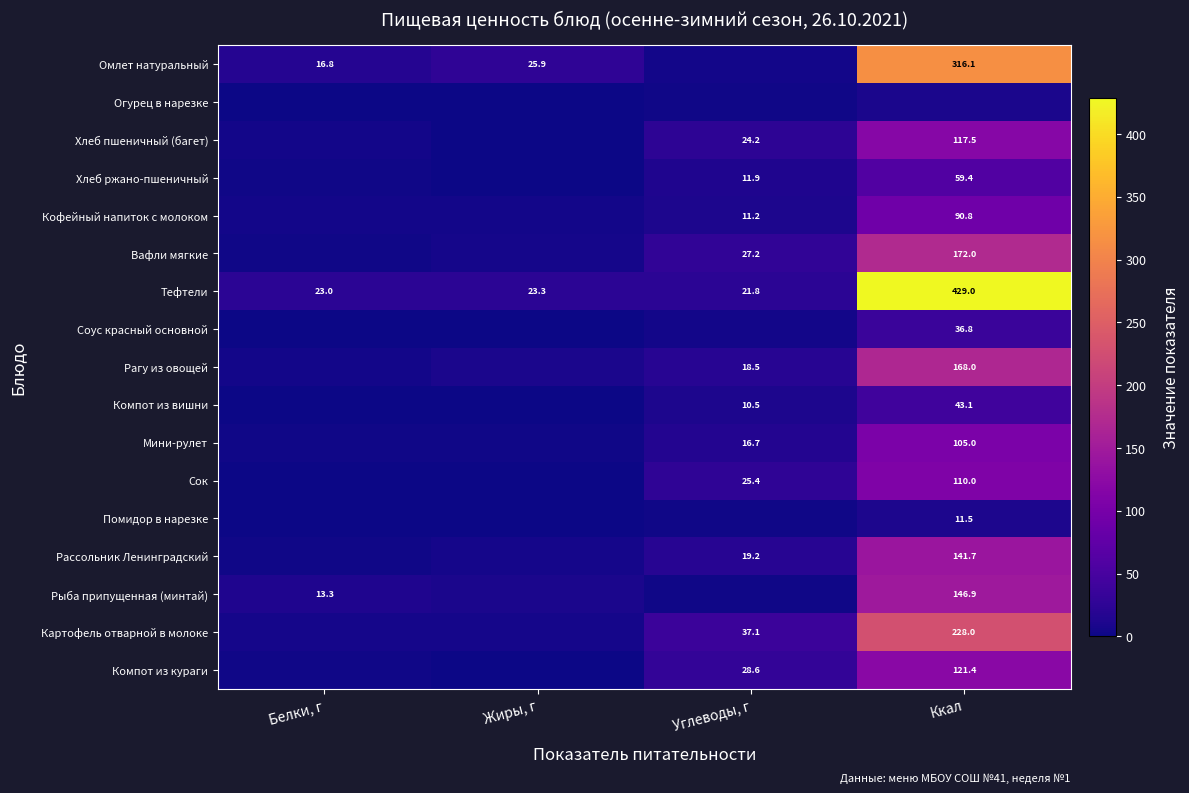

What is the minimum value for Хлеб ржано-пшеничный?

0.4